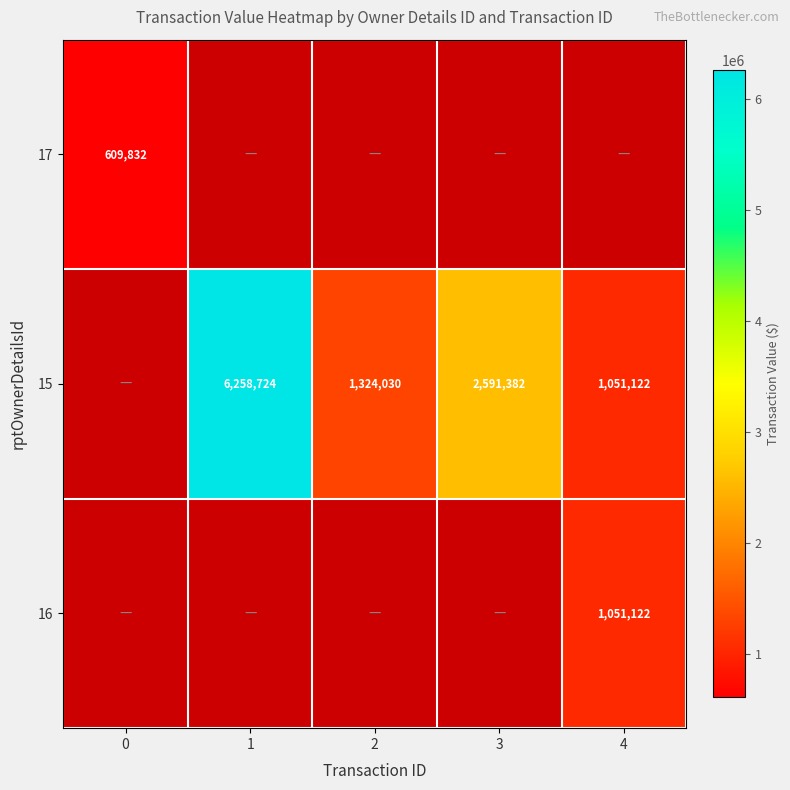

The value of 15 at 4 is 1566978. True or false?

False